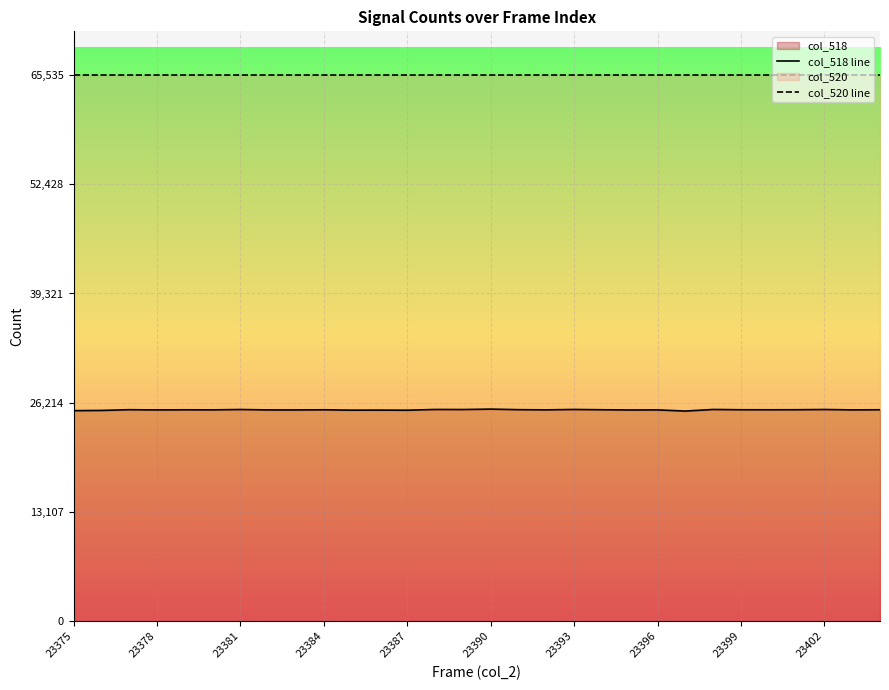

True or false: col_518 line and col_520 line cross at least once.

False